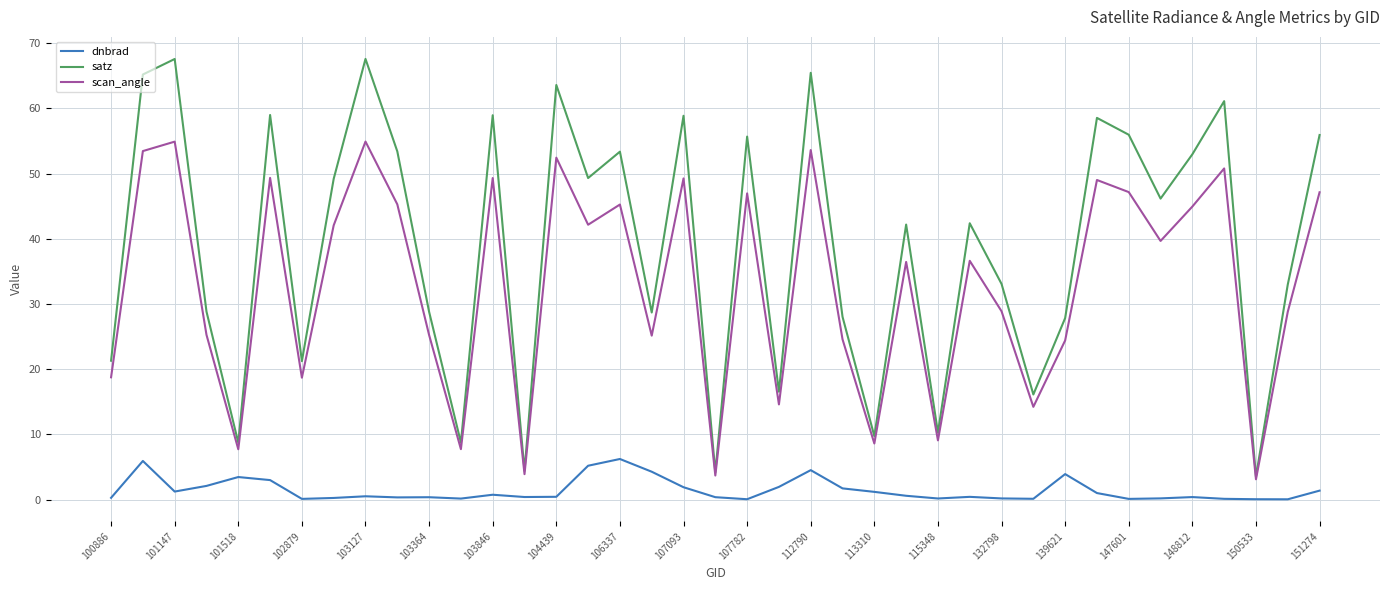

How many distinct data groups are displayed?

3